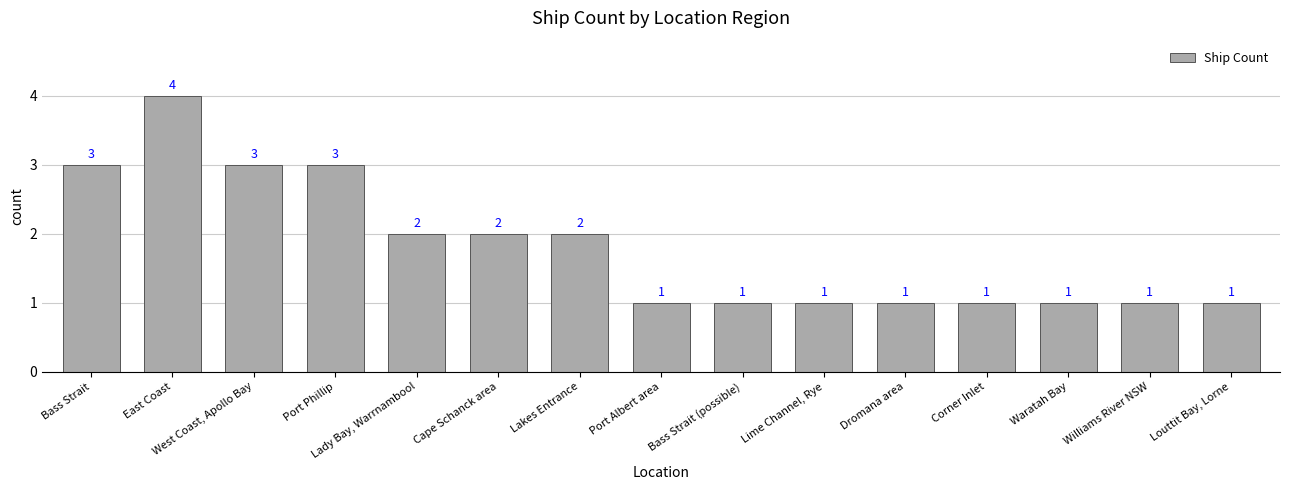

How many bars are there in total?

15